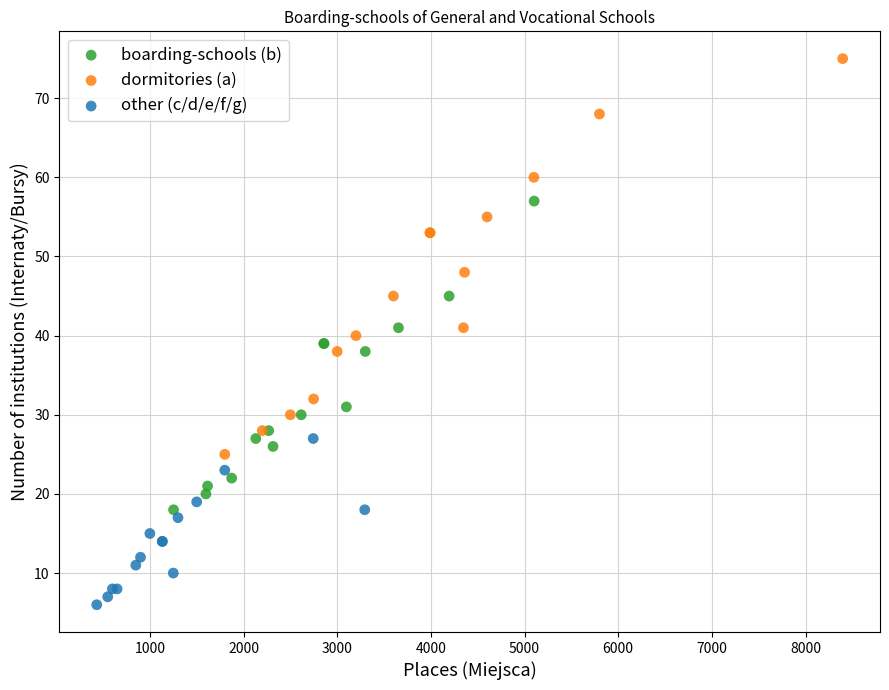

What are all the series names shown in the legend?

boarding-schools (b), dormitories (a), other (c/d/e/f/g)